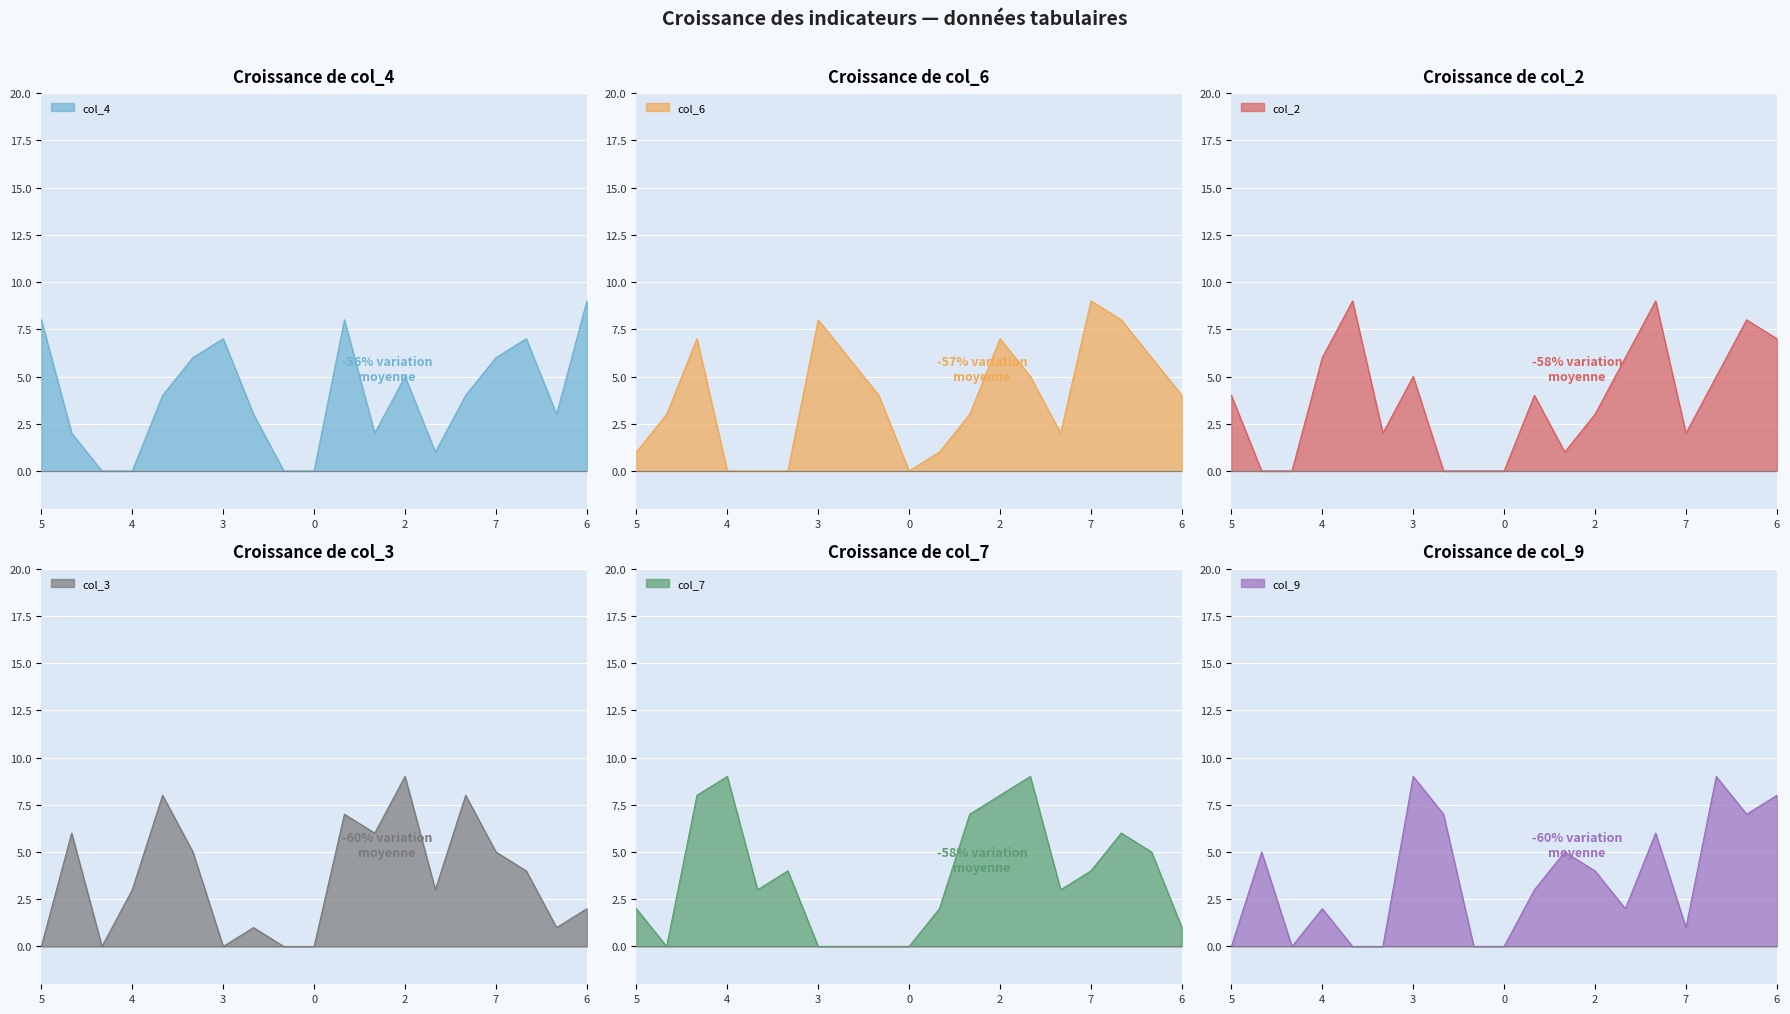

Count the col_6 values in the range 1 to 7.

12